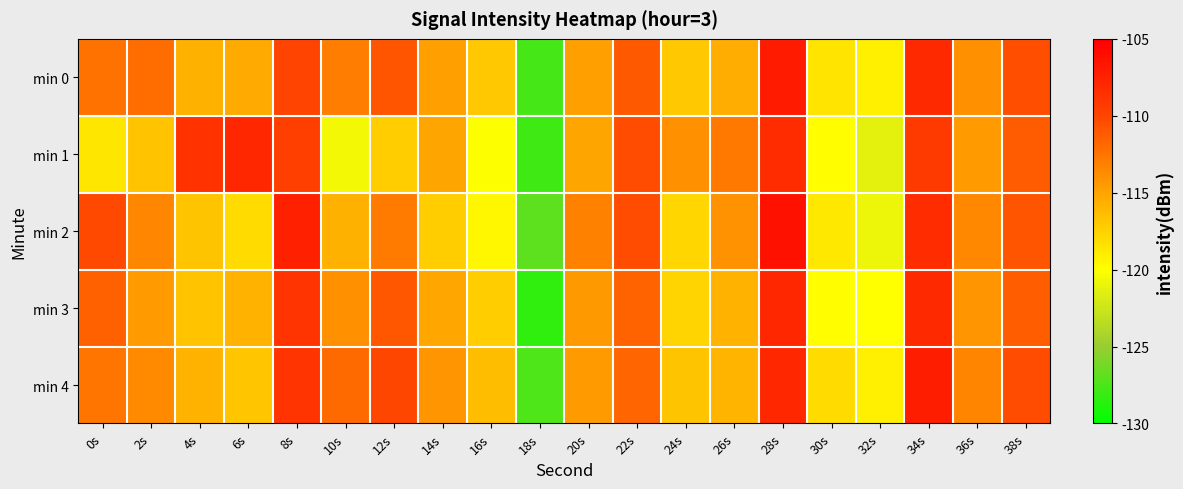

Reading left to right, transcribe all the data shown in this chart.

min 0: 0s=-112.4	2s=-112.1	4s=-115.7	6s=-115.3	8s=-109.9	10s=-112.9	12s=-110.9	14s=-114.7	16s=-116.9	18s=-127.7	20s=-114.7	22s=-111.1	24s=-117.0	26s=-115.5	28s=-107.0	30s=-118.5	32s=-119.2	34s=-108.1	36s=-113.9	38s=-110.5
min 1: 0s=-118.6	2s=-116.7	4s=-108.7	6s=-107.9	8s=-109.7	10s=-120.5	12s=-117.2	14s=-115.0	16s=-120.1	18s=-127.9	20s=-115.0	22s=-110.4	24s=-113.9	26s=-112.7	28s=-108.2	30s=-119.9	32s=-121.3	34s=-109.2	36s=-114.6	38s=-111.2
min 2: 0s=-110.2	2s=-113.5	4s=-116.8	6s=-118.0	8s=-107.3	10s=-115.7	12s=-112.9	14s=-117.2	16s=-119.6	18s=-126.9	20s=-113.1	22s=-110.5	24s=-117.8	26s=-114.0	28s=-106.3	30s=-118.7	32s=-120.9	34s=-108.2	36s=-113.6	38s=-110.9
min 3: 0s=-111.5	2s=-114.6	4s=-116.7	6s=-115.8	8s=-108.9	10s=-113.9	12s=-111.0	14s=-115.1	16s=-117.2	18s=-128.3	20s=-114.5	22s=-111.6	24s=-117.7	26s=-115.8	28s=-107.9	30s=-119.9	32s=-120.0	34s=-108.1	36s=-114.2	38s=-111.3
min 4: 0s=-112.6	2s=-113.7	4s=-115.8	6s=-116.9	8s=-108.9	10s=-112.0	12s=-110.1	14s=-114.2	16s=-116.3	18s=-127.5	20s=-114.6	22s=-111.7	24s=-116.8	26s=-115.9	28s=-107.9	30s=-118.0	32s=-119.1	34s=-107.2	36s=-113.3	38s=-110.5